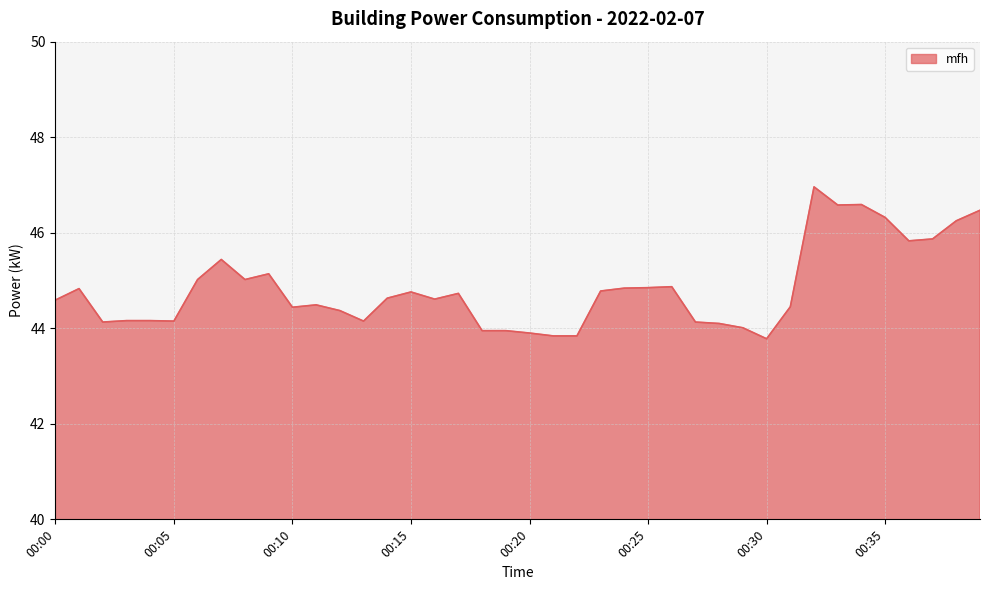

Count the number of categories in the chart.

40